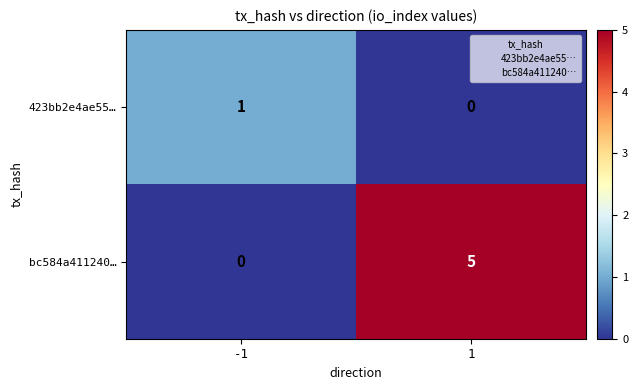

Which series has the largest range (max minus min)?

bc584a411240…